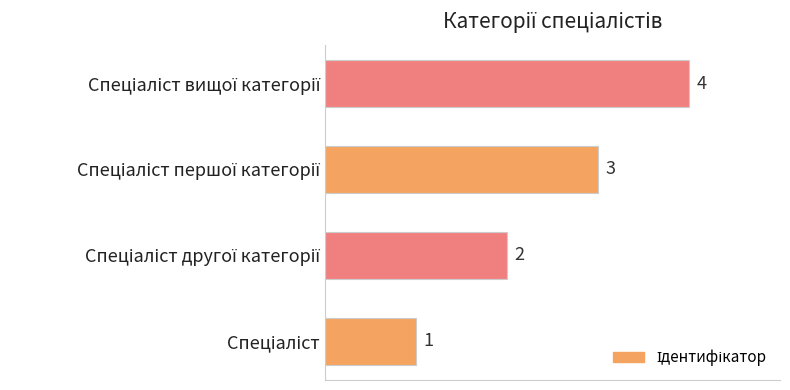

What is the maximum value shown in the chart?

4